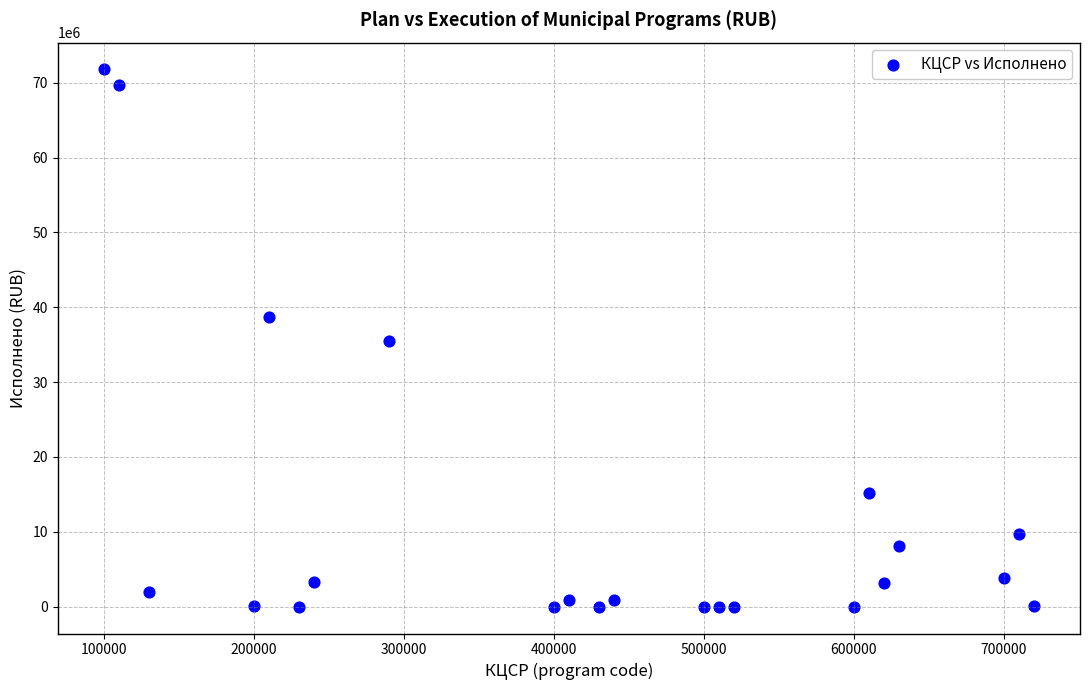

What is the range of Y values (max minus min)?

71768290.2